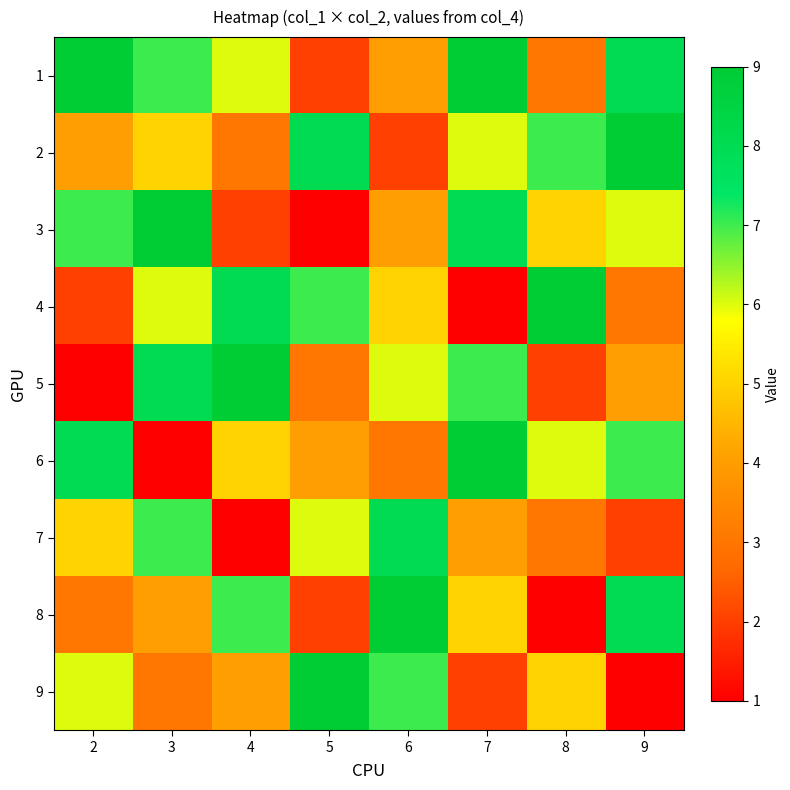

Reading left to right, what are all the values shown in this chart?

1: 2=9	3=7	4=6	5=2	6=4	7=9	8=3	9=8
2: 2=4	3=5	4=3	5=8	6=2	7=6	8=7	9=9
3: 2=7	3=9	4=2	5=1	6=4	7=8	8=5	9=6
4: 2=2	3=6	4=8	5=7	6=5	7=1	8=9	9=3
5: 2=1	3=8	4=9	5=3	6=6	7=7	8=2	9=4
6: 2=8	3=1	4=5	5=4	6=3	7=9	8=6	9=7
7: 2=5	3=7	4=1	5=6	6=8	7=4	8=3	9=2
8: 2=3	3=4	4=7	5=2	6=9	7=5	8=1	9=8
9: 2=6	3=3	4=4	5=9	6=7	7=2	8=5	9=1